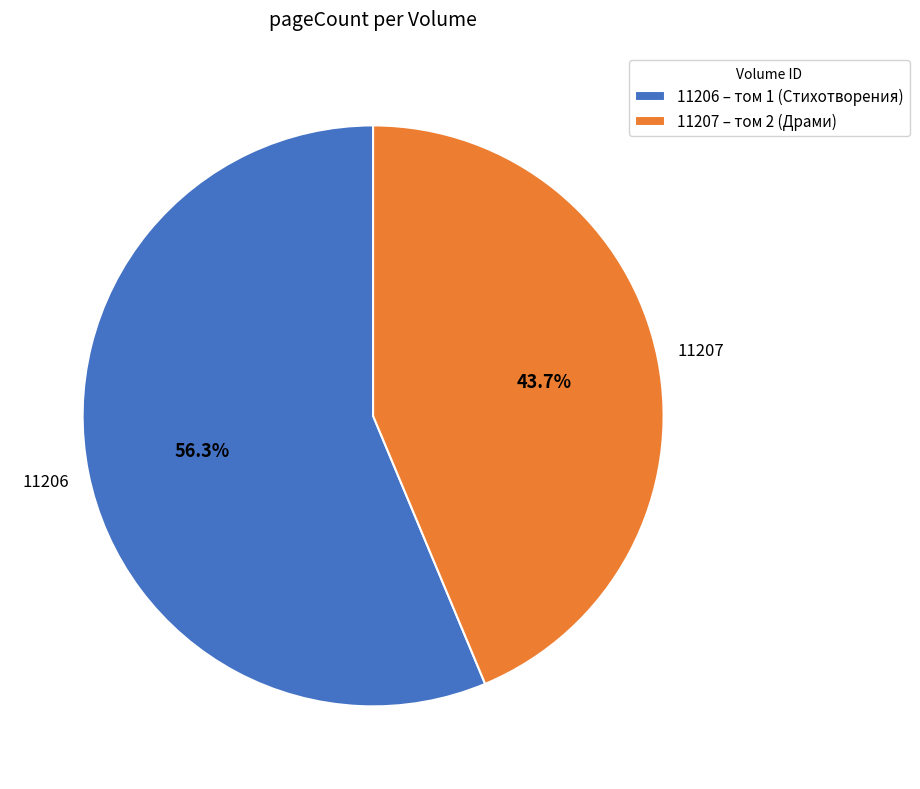

To the nearest percent, what is the difference between the largest and smallest slice percentages?

13%